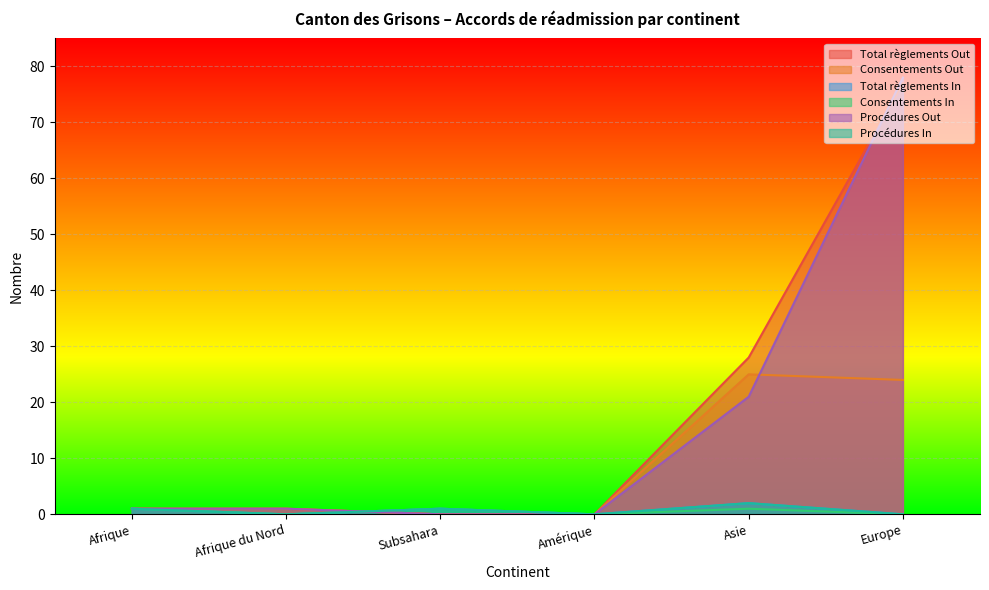

Which series changed the most between Afrique du Nord and Europe?

Procédures Out